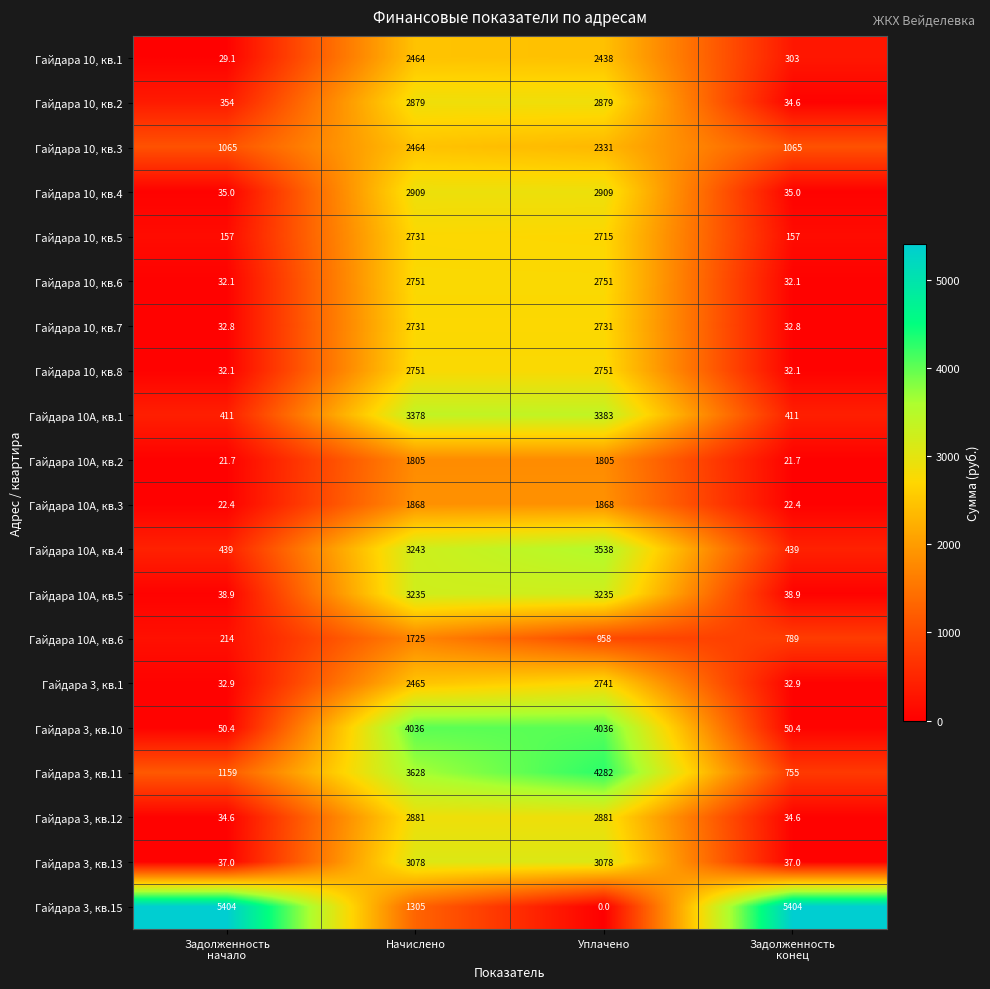

What is the lowest value of the Гайдара 10, кв.6 series?

32.1